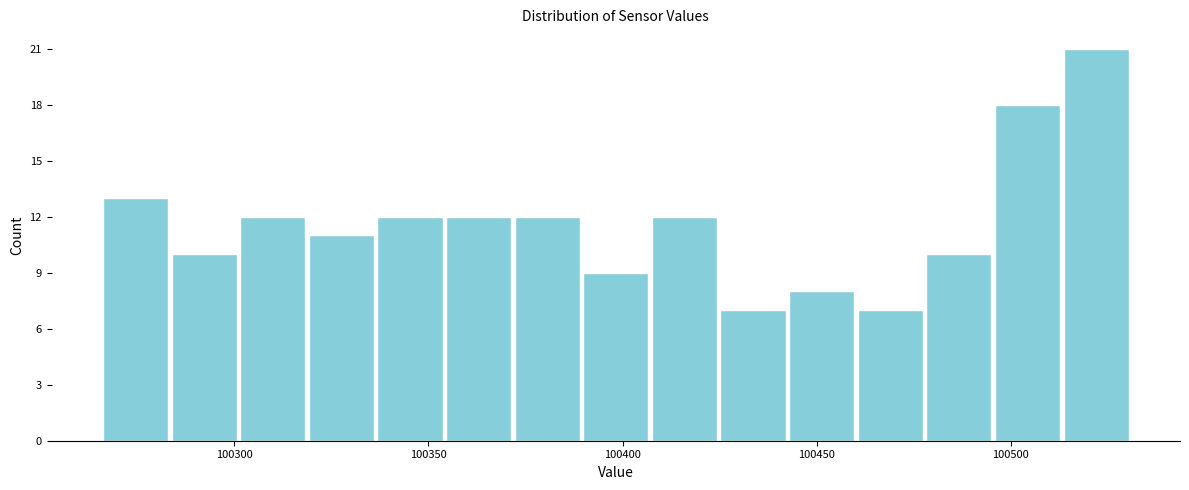

Around what value on the x-axis is the tallest bar? Give the approximate position of its centre, as read against the axis.

100520